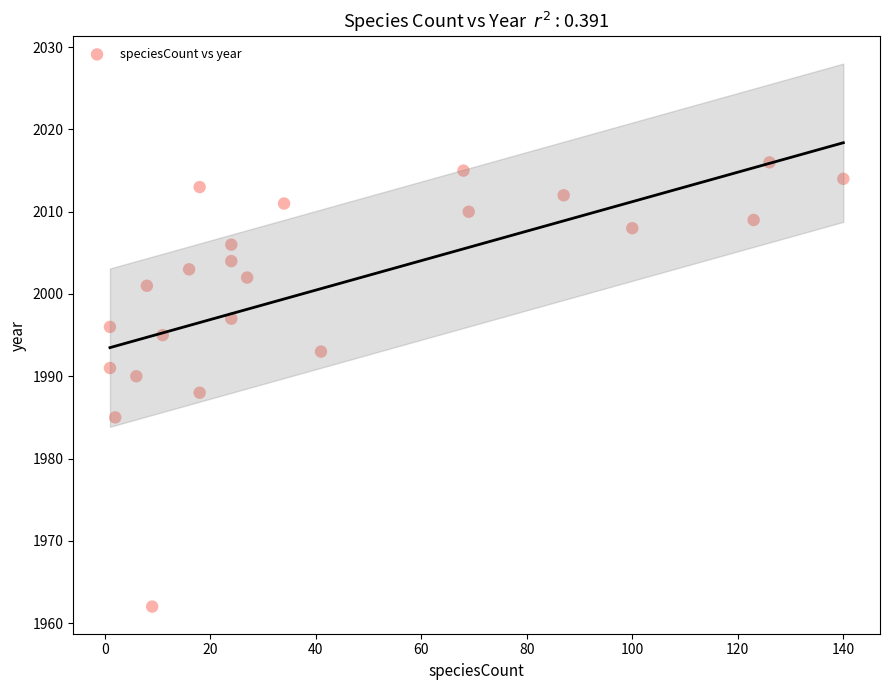

What is the range of X values (max minus min)?

139